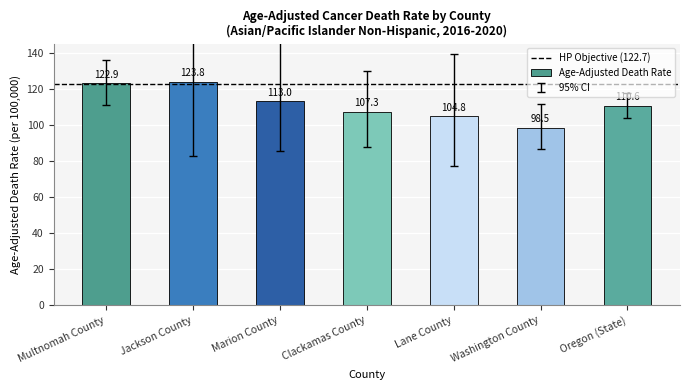

Are the bars horizontal?

No